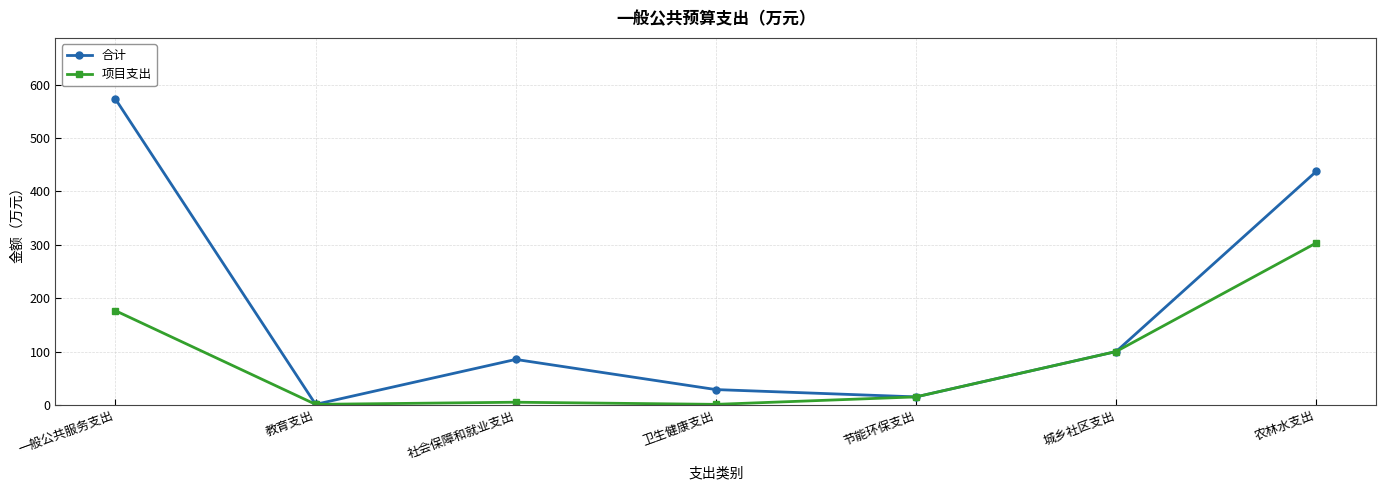

Which series has the largest range (max minus min)?

合计